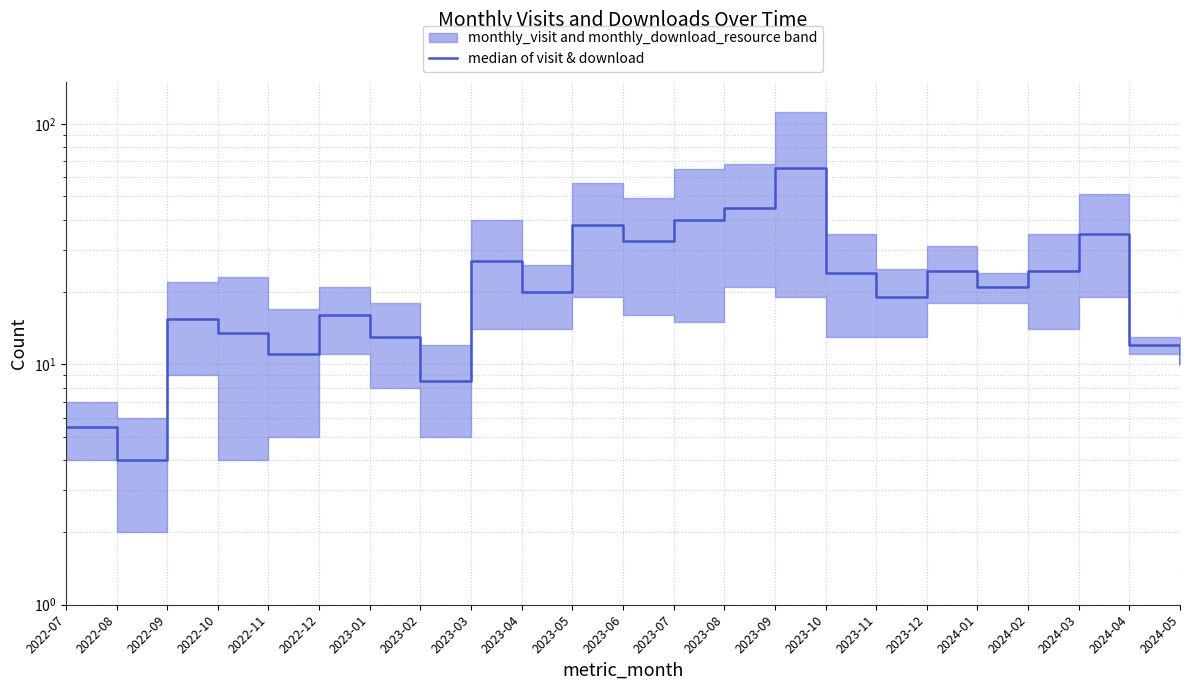

The chart shows a value of 19.0 at 2023-11. True or false?

True